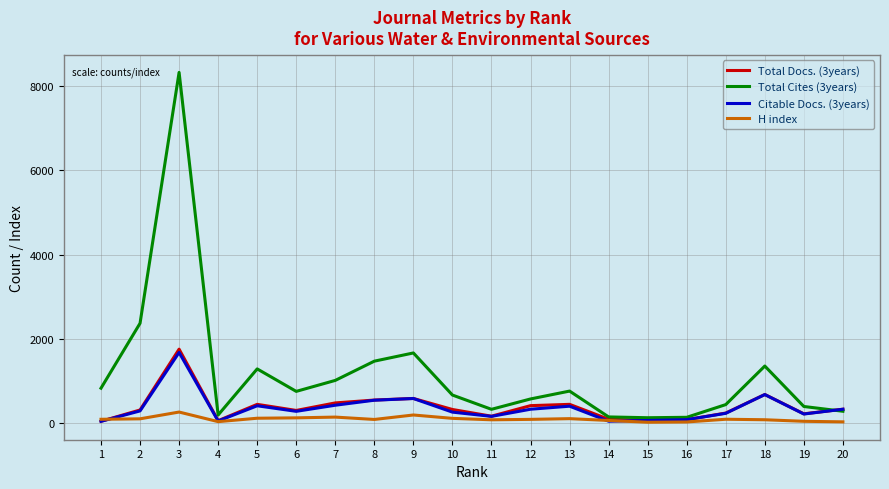

Which category has the highest value in the Citable Docs. (3years) series?

3